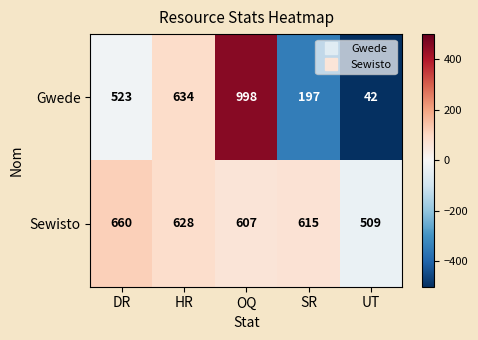

Reading left to right, list all the values displayed in this chart.

Gwede: 523	634	998	197	42
Sewisto: 660	628	607	615	509